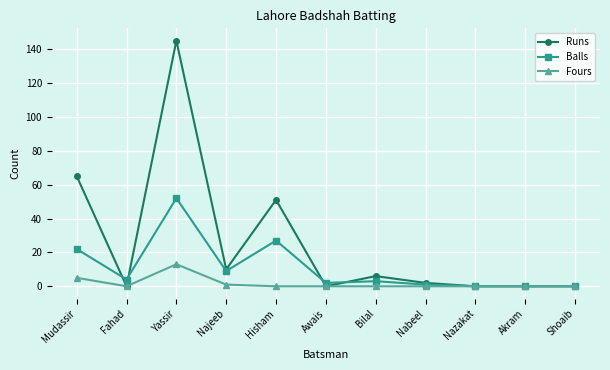

What is the difference between the maximum and minimum values in the Balls series?

52